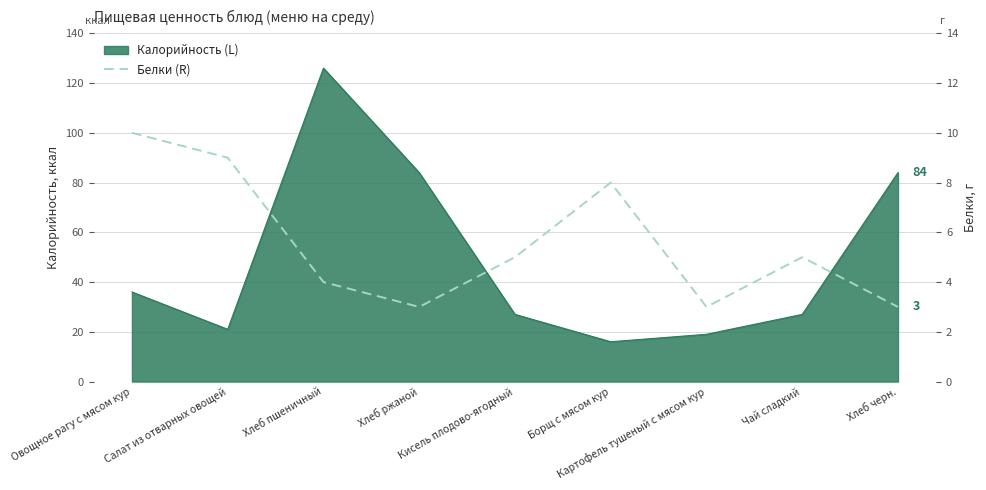

What is the sum of all values?

50